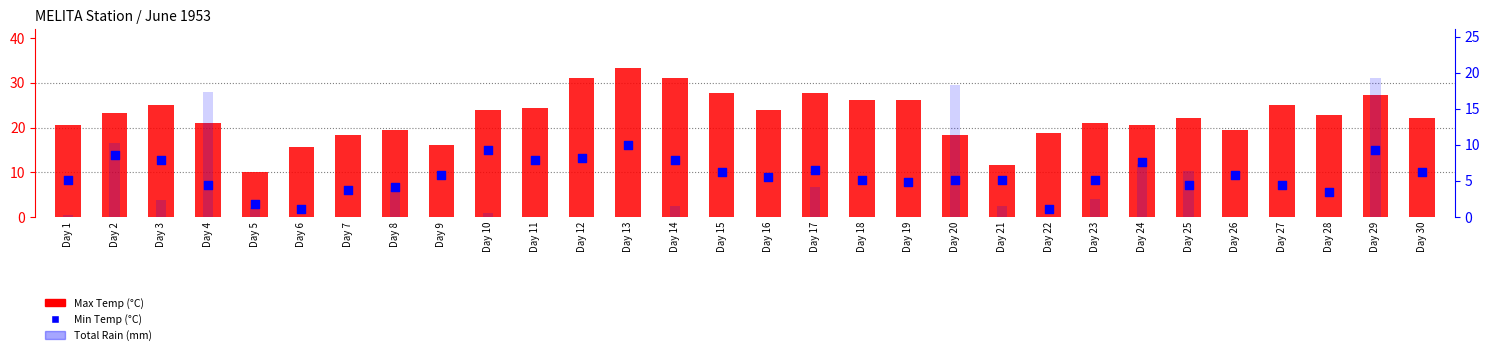

At which category is the sum across all series the highest?

Day 29